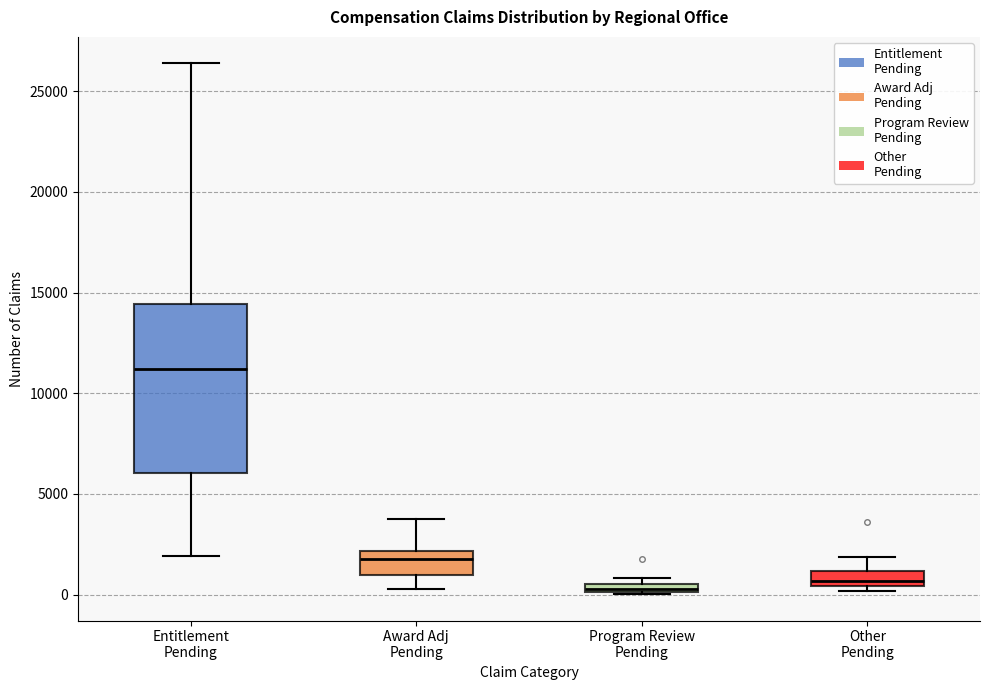

Where is the lower edge of the box for Program Review Pending on the y-axis? The values are not printed on the chart, so give them approximately, as read against the axis.

0